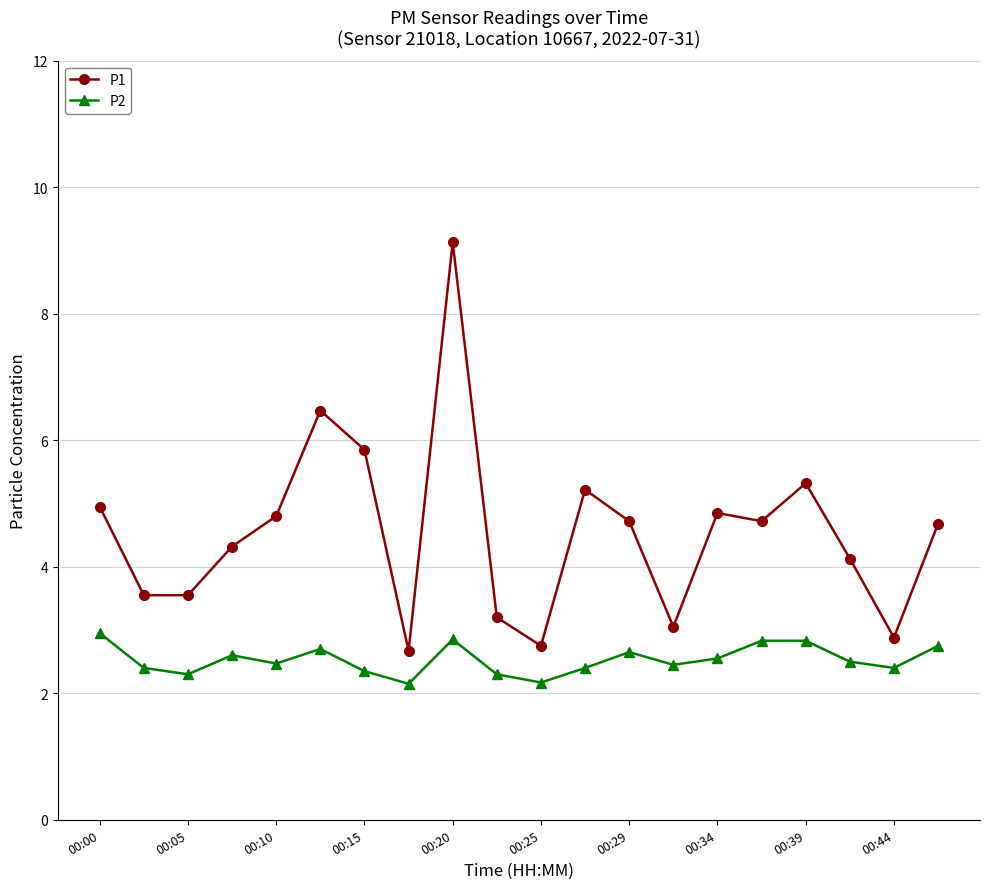

Which series has the largest total across all categories?

P1